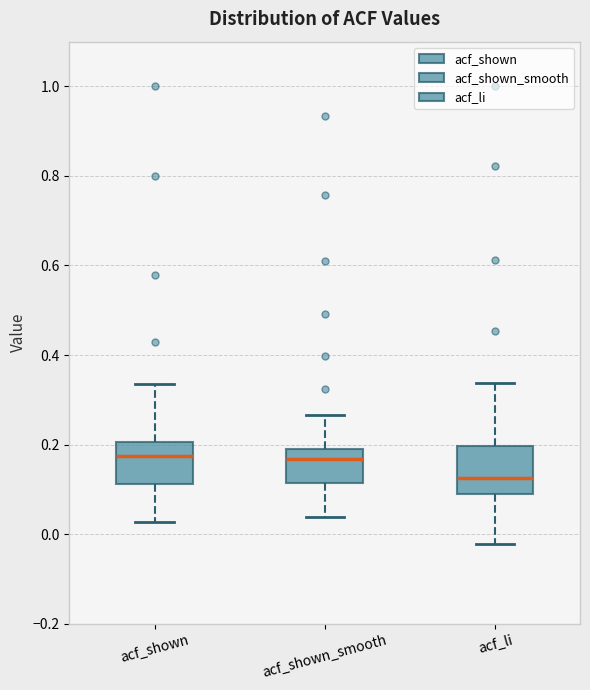

Where does the upper whisker of the box for acf_shown end on the y-axis? The values are not printed on the chart, so give them approximately, as read against the axis.

0.34